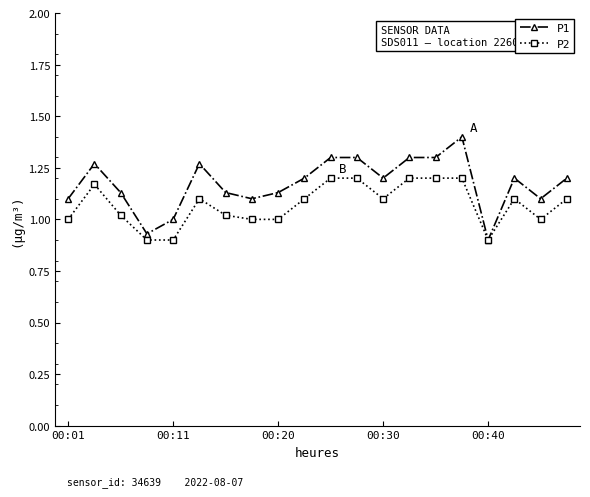

True or false: P1 has more than 2 interior local peaks.

True